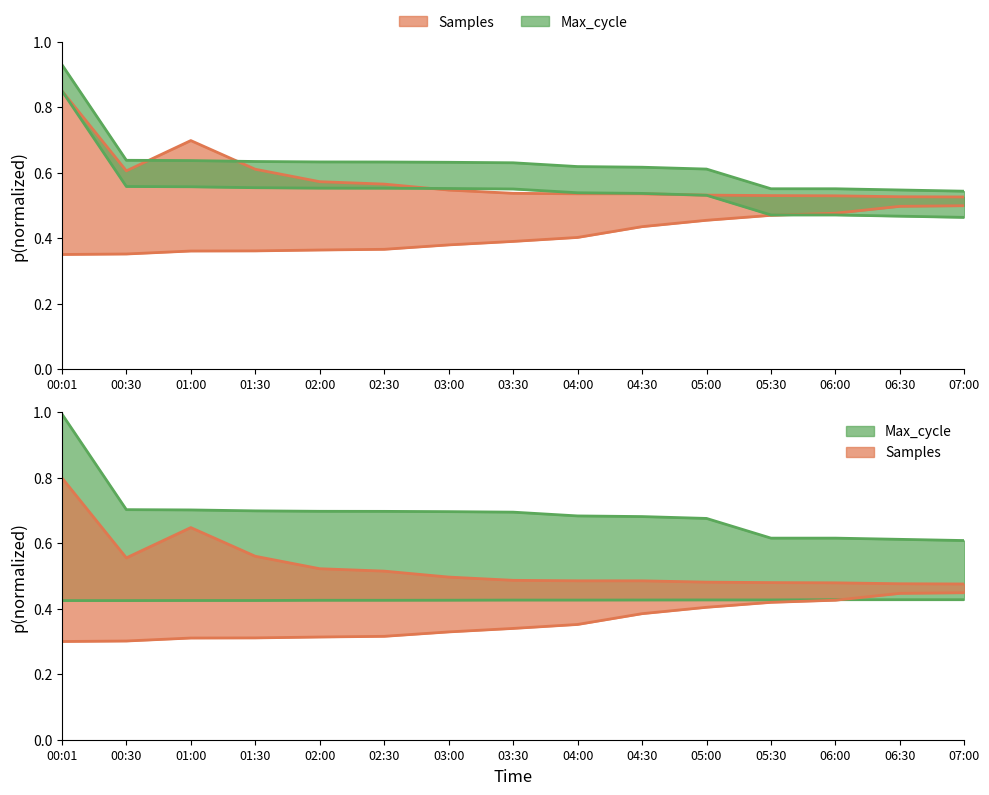

What is the average value of the Max_cycle_upper series?

0.6